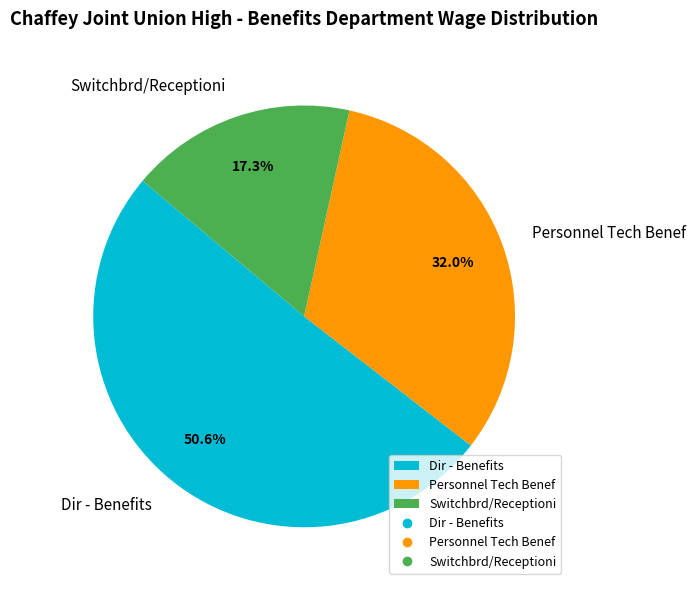

Which has a higher value, Switchbrd/Receptioni or Personnel Tech Benef?

Personnel Tech Benef